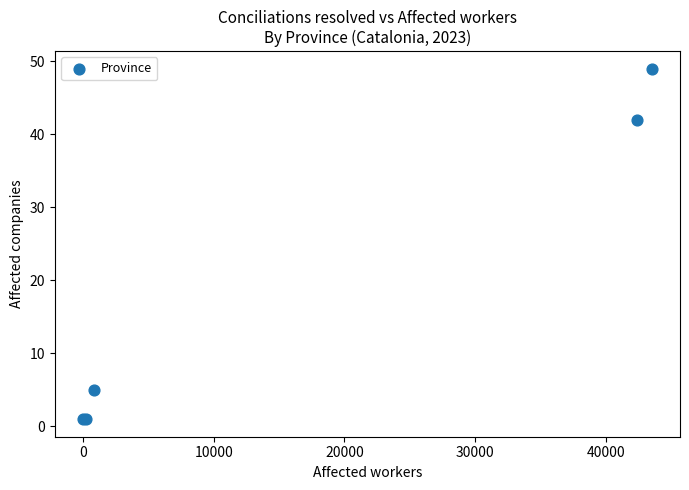

What Y value in the scatter plot is closest to 25?

42